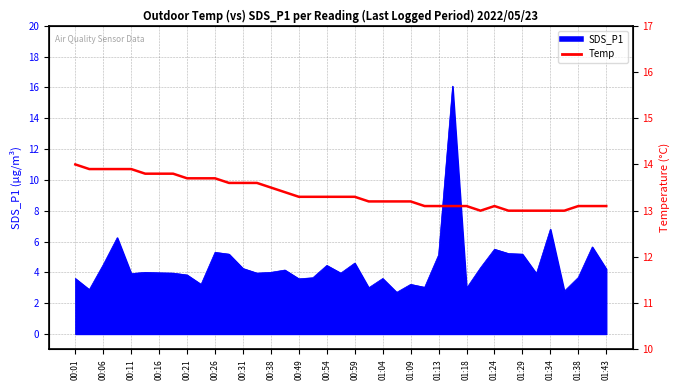

Reading left to right, transcribe all the data shown in this chart.

14.0	13.9	13.9	13.9	13.9	13.8	13.8	13.8	13.7	13.7	13.7	13.6	13.6	13.6	13.5	13.4	13.3	13.3	13.3	13.3	13.3	13.2	13.2	13.2	13.2	13.1	13.1	13.1	13.1	13.0	13.1	13.0	13.0	13.0	13.0	13.0	13.1	13.1	13.1